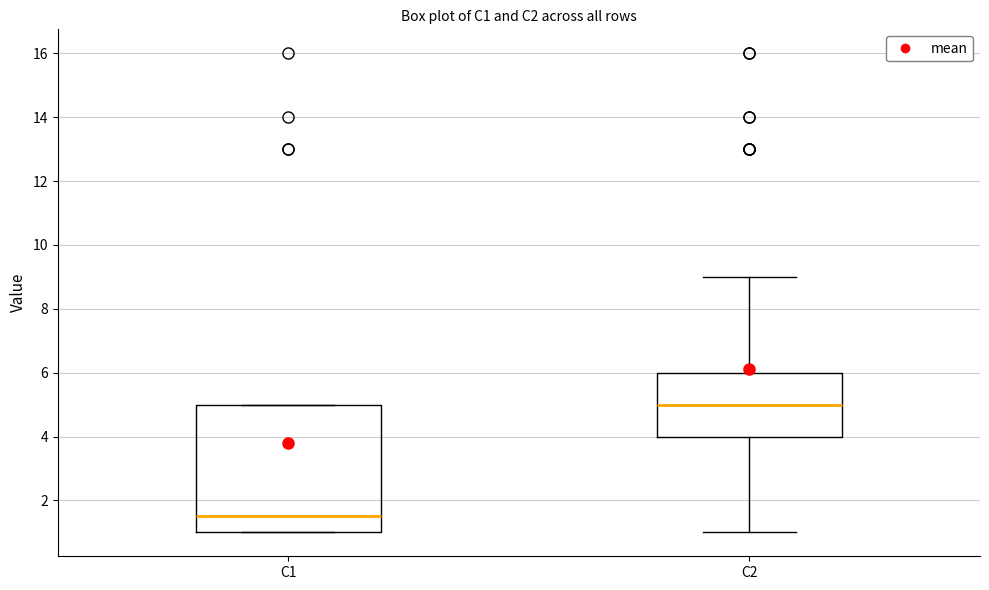

Where is the upper edge of the box for C2 on the y-axis? The values are not printed on the chart, so give them approximately, as read against the axis.

6.0